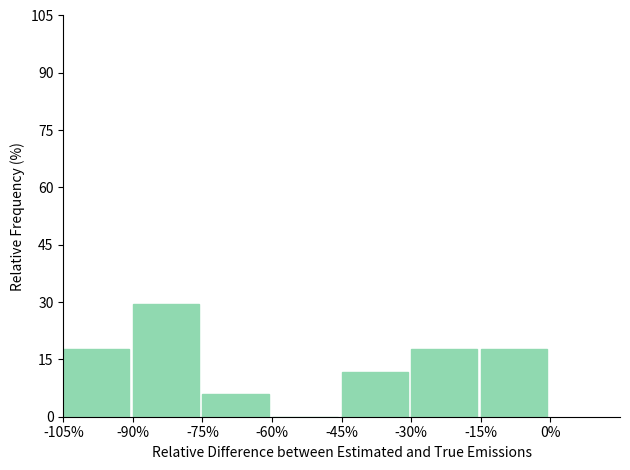

Which range on the x-axis has the tallest bar?

-90% to -75%